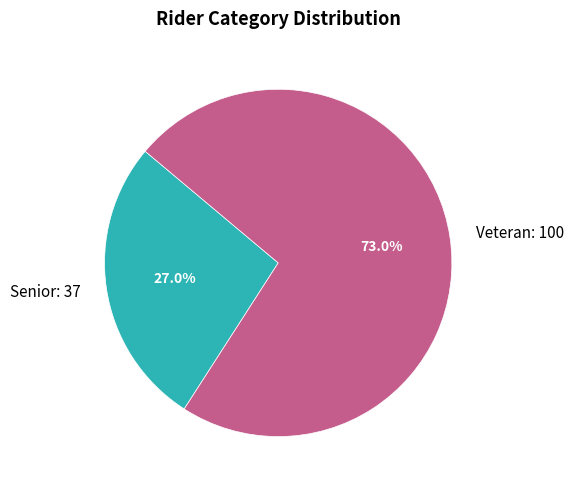

Rank the categories by value from highest to lowest.

Veteran, Senior